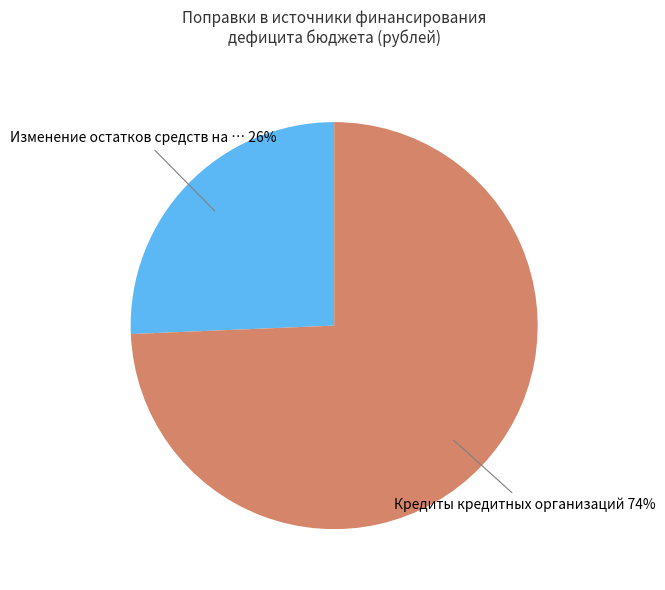

Is there any slice that represents more than half of the pie?

Yes